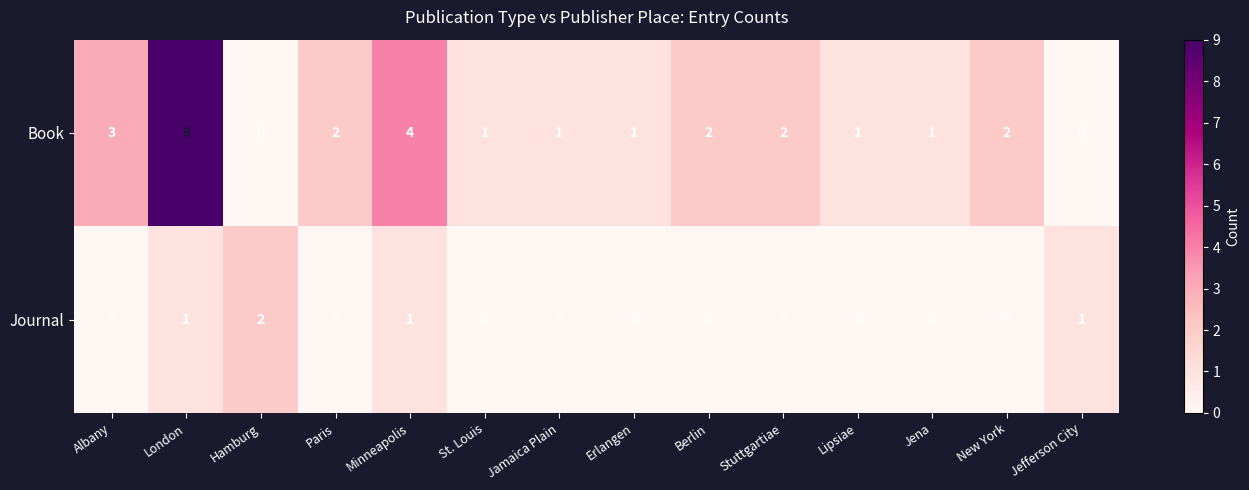

Which series changed the most between Hamburg and Jena?

Journal